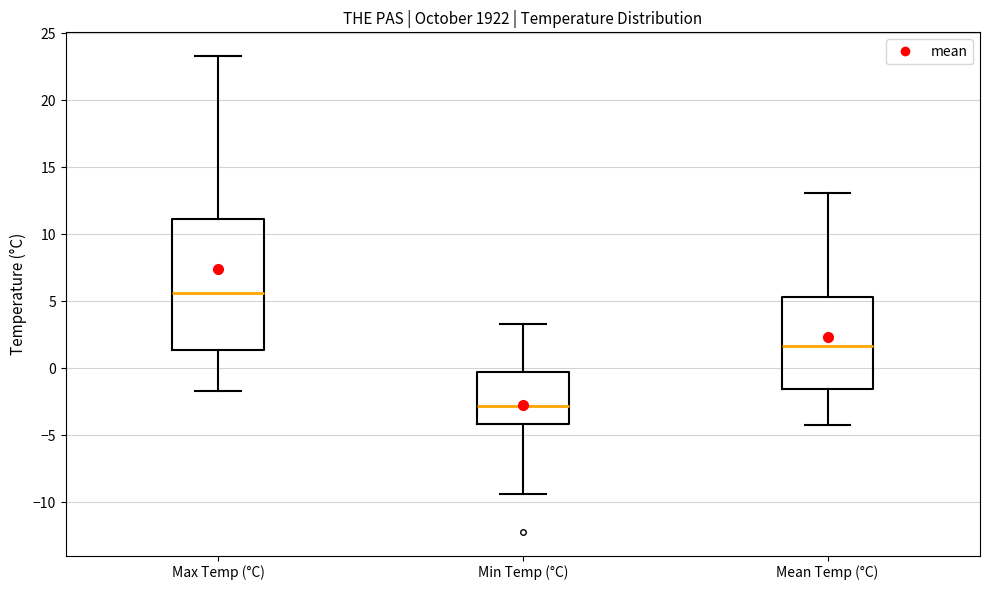

Where does the upper whisker of the box for Min Temp (°C) end on the y-axis? The values are not printed on the chart, so give them approximately, as read against the axis.

3.5